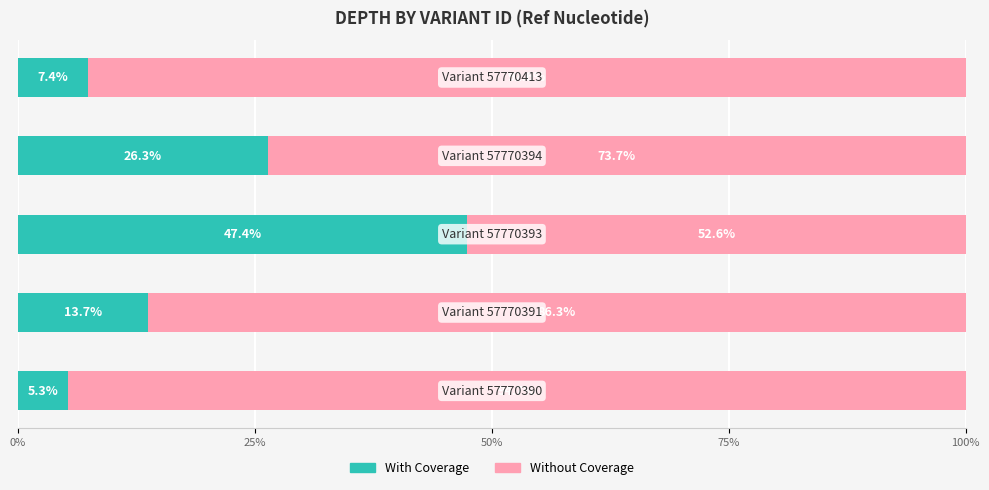

What is the lowest value of the With Coverage series?

5.3